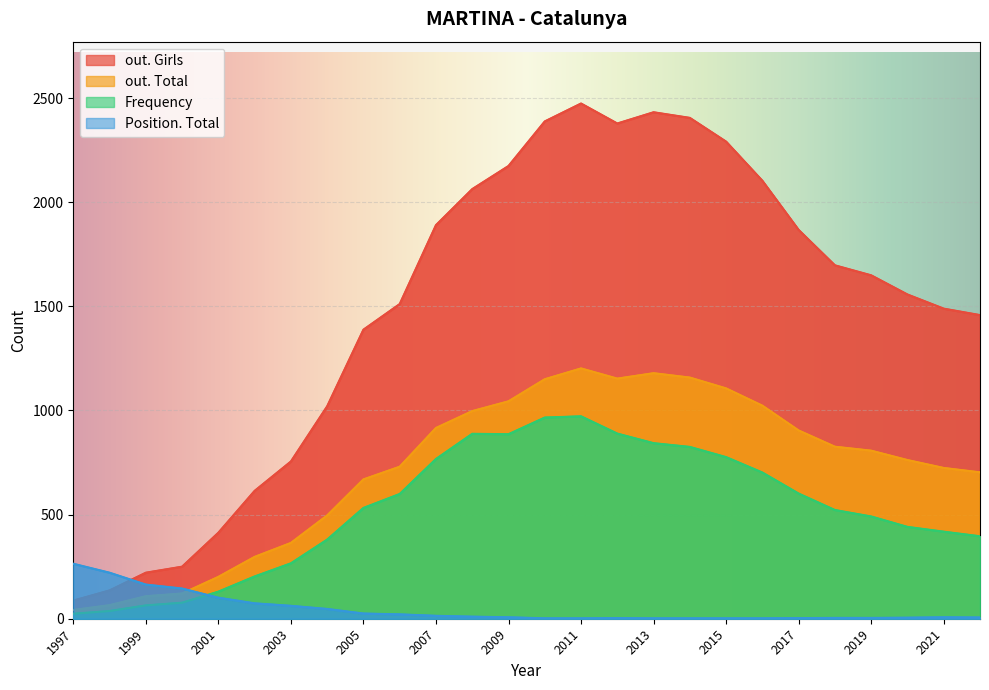

How many times do out. Total and Position. Total cross each other?

1